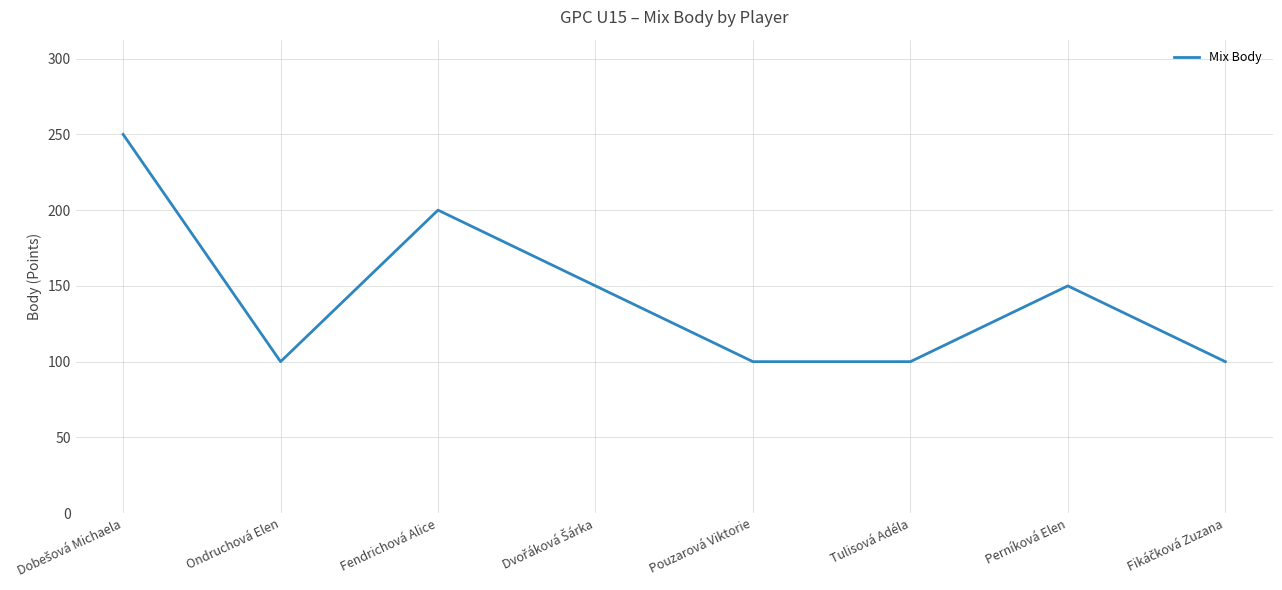

True or false: the data shows 100 at Ondruchová Elen.

True